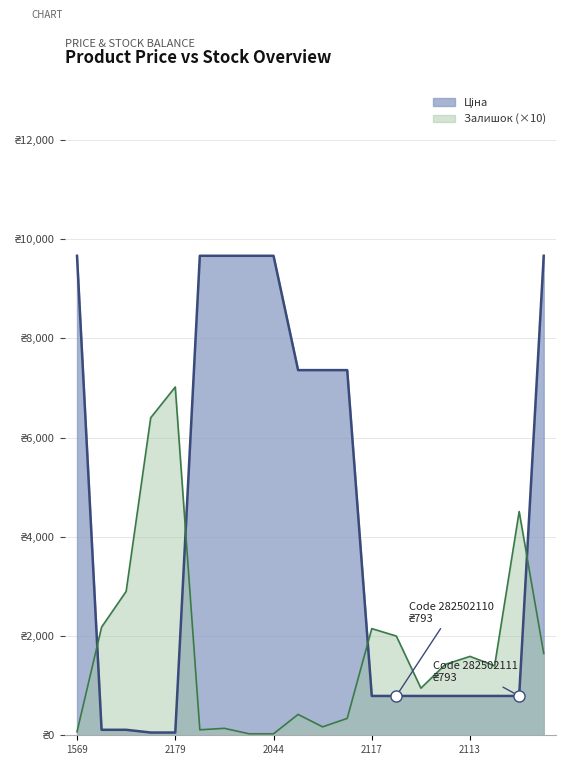

How many data points in Залишок are less than 1430?

10